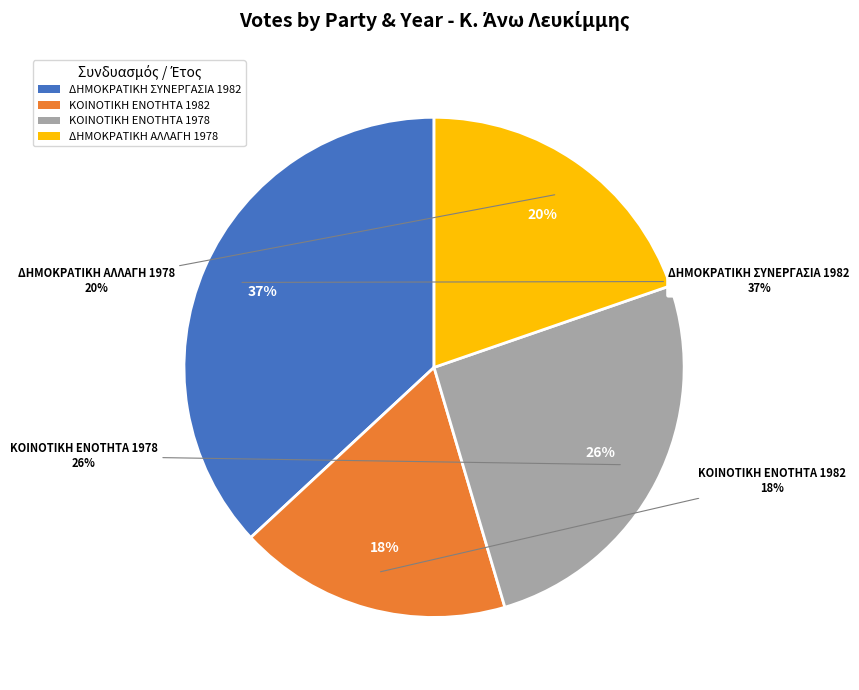

Count the number of slices in the pie.

4